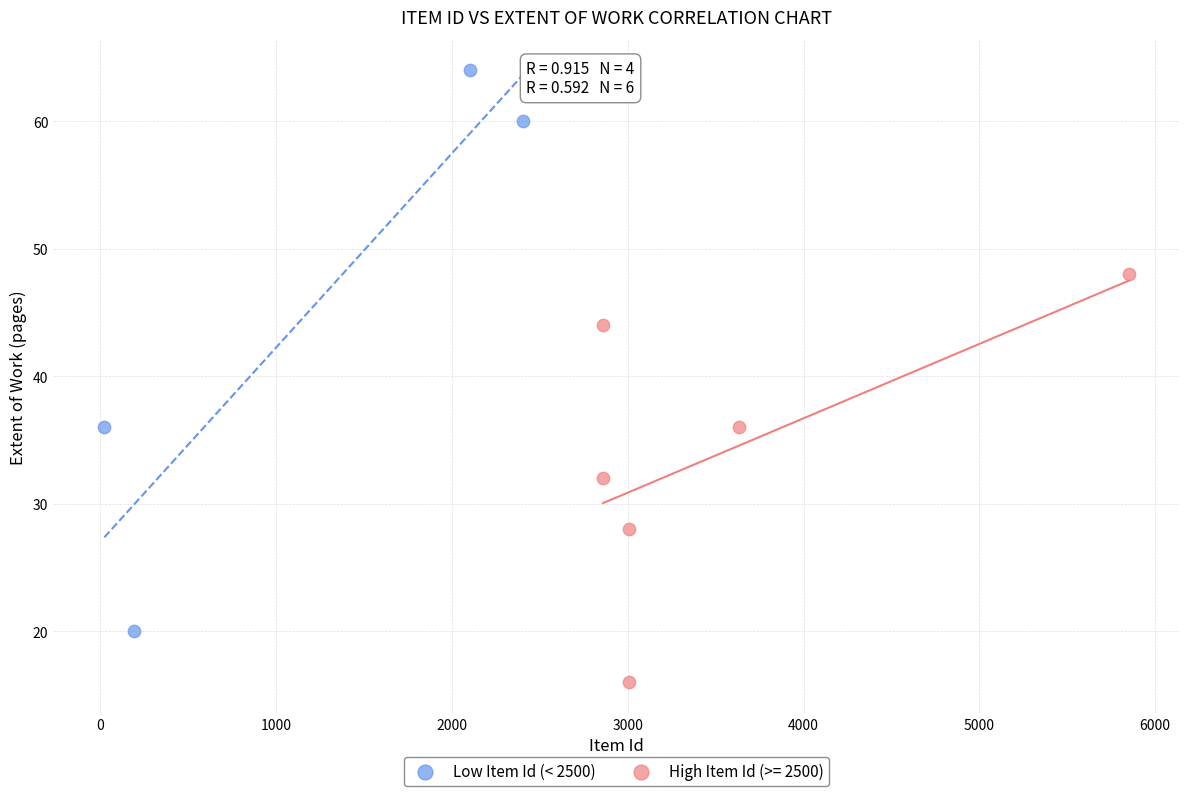

Which series reaches the minimum Y coordinate?

High Item Id (>= 2500)